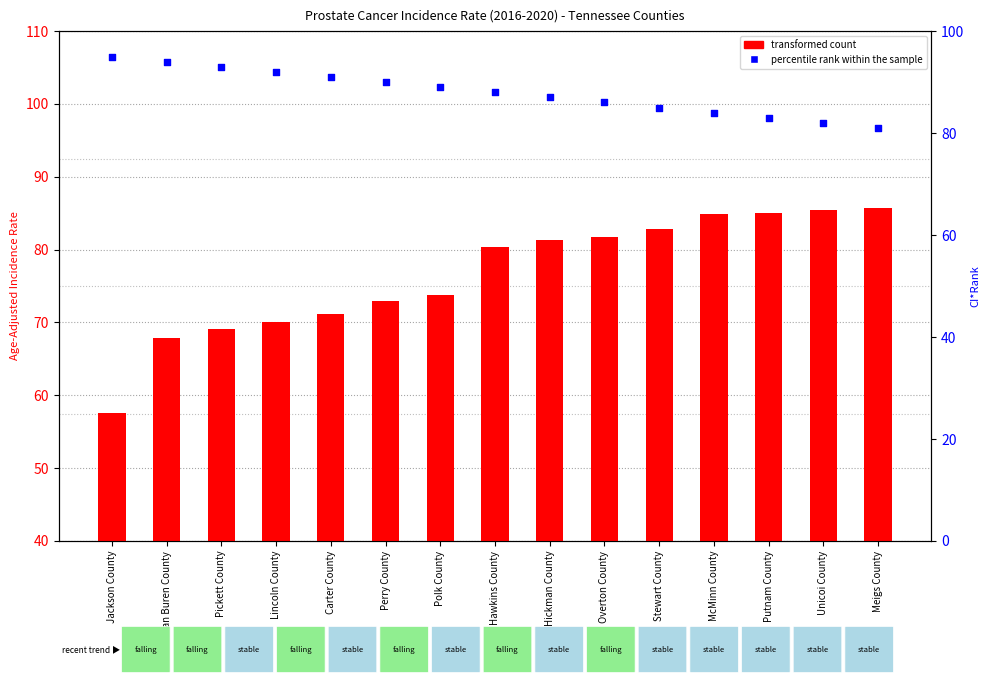

Which series contains the highest Y value?

percentile rank within the sample